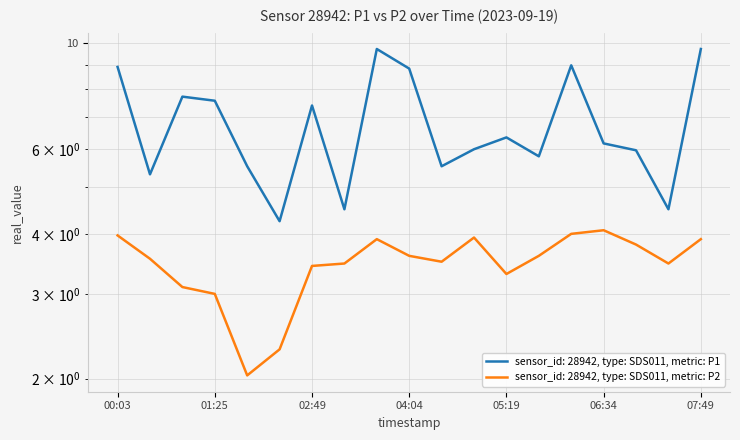

What is the label of the 15th point from the right?

01:57